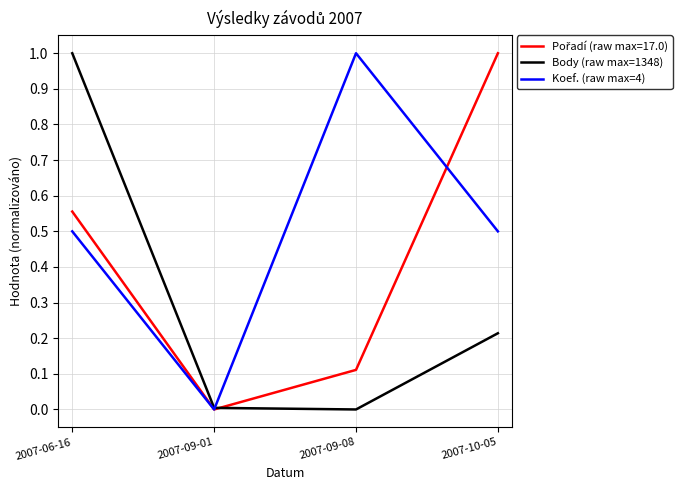

What is the difference between the highest and lowest values at 2007-09-08?

1.0